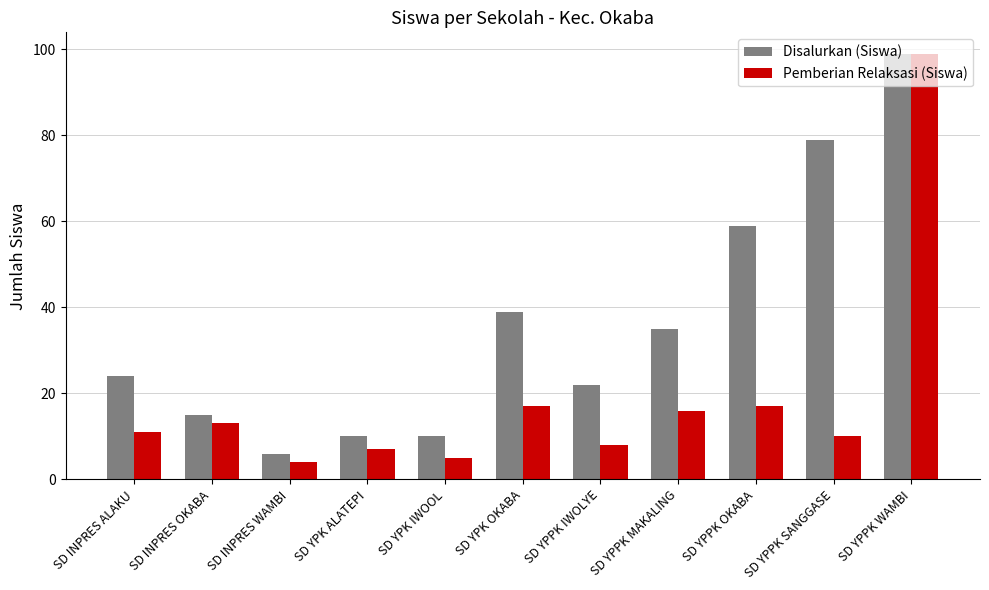

Count the number of data series in this chart.

2